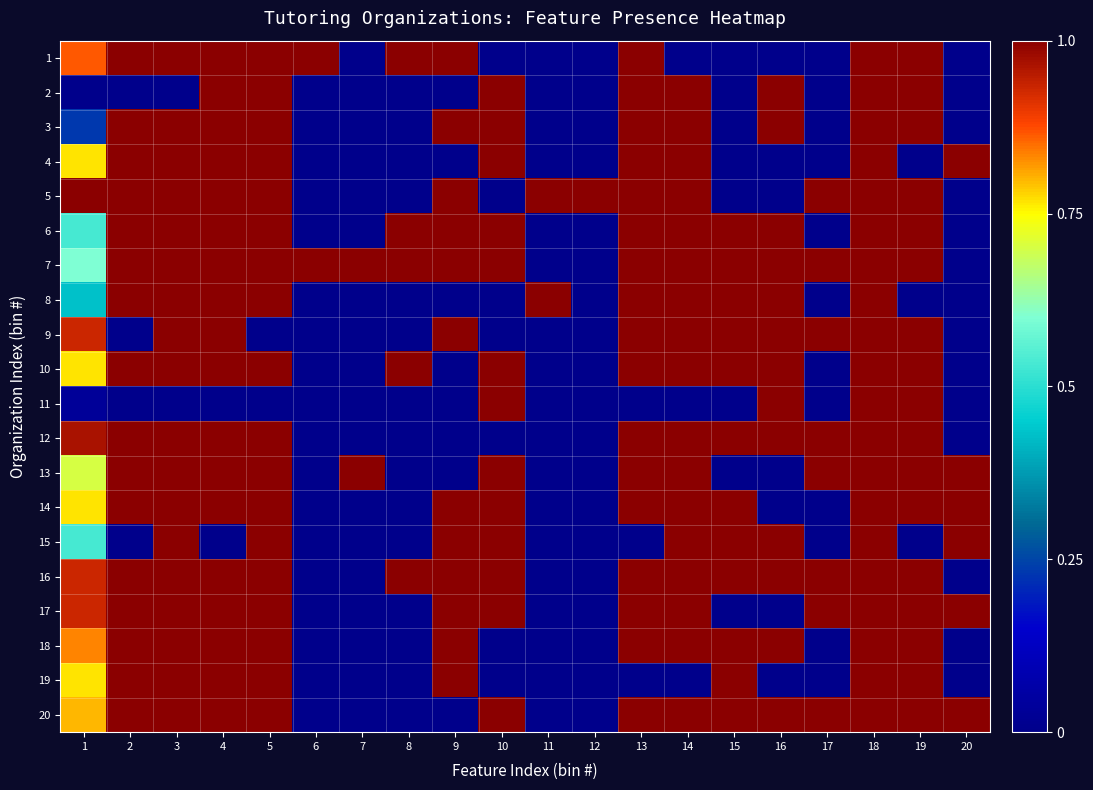

List the series in order of their peak value, highest first.

1, 2, 3, 4, 5, 6, 7, 8, 9, 10, 11, 12, 13, 14, 15, 16, 17, 18, 19, 20